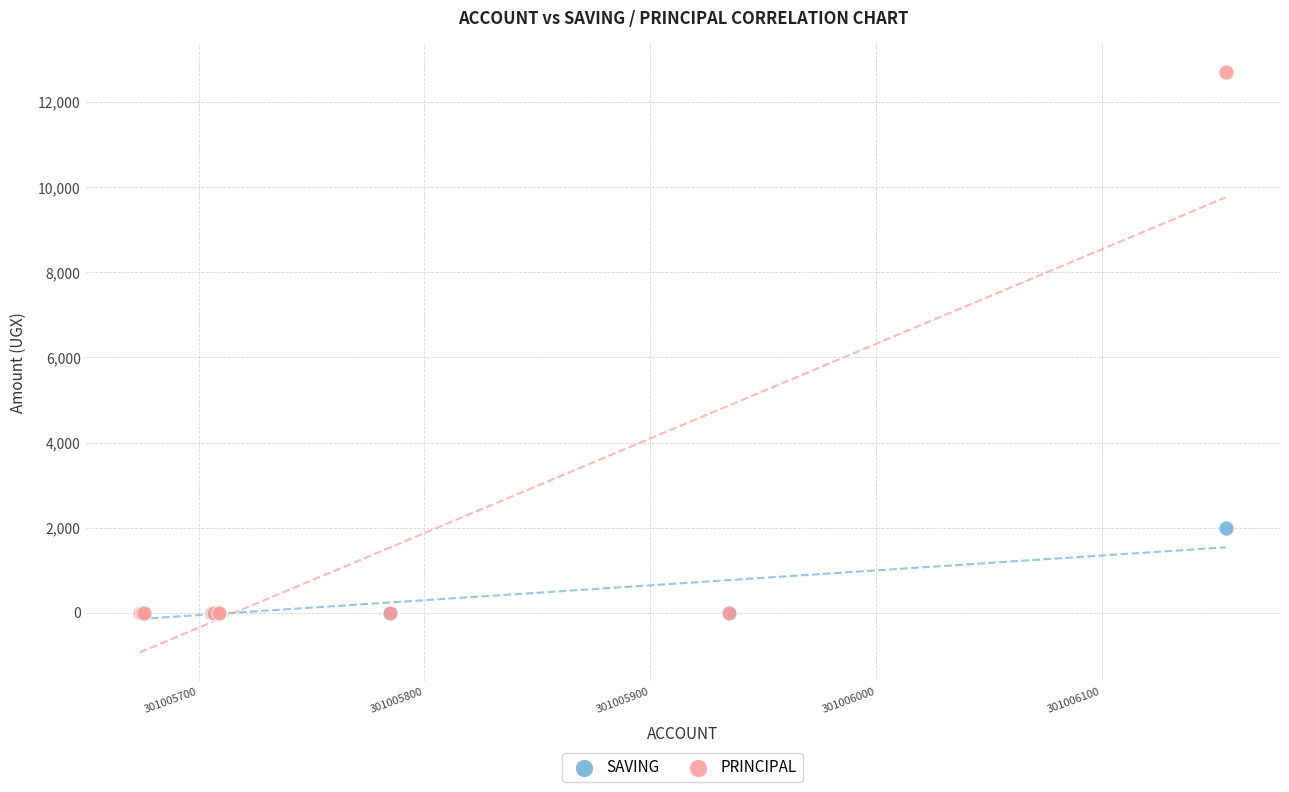

Across all series, what Y value is closest to 6350?

2000